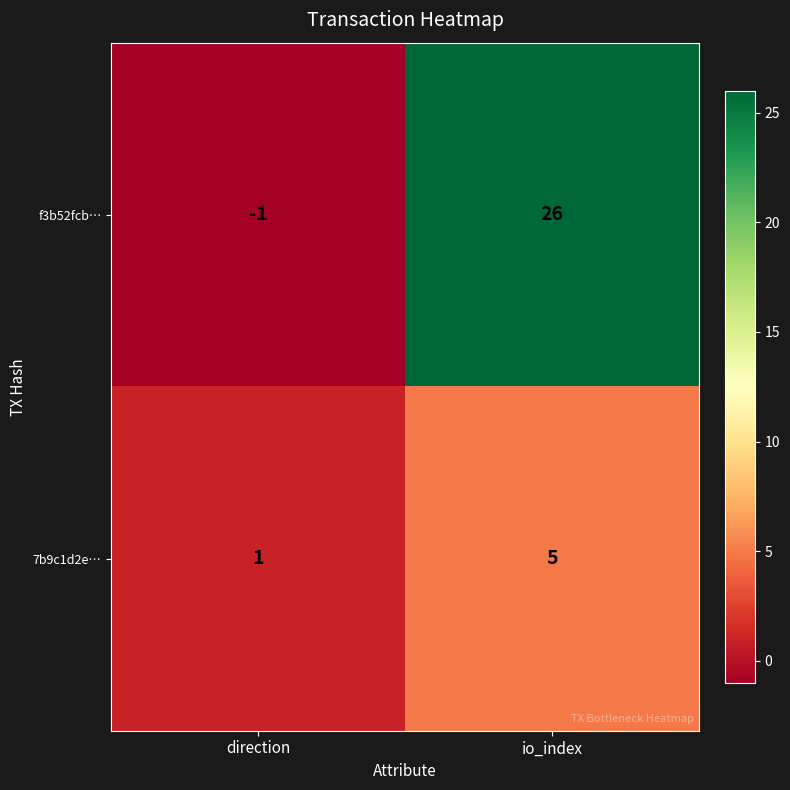

How many data points does each series have?

2